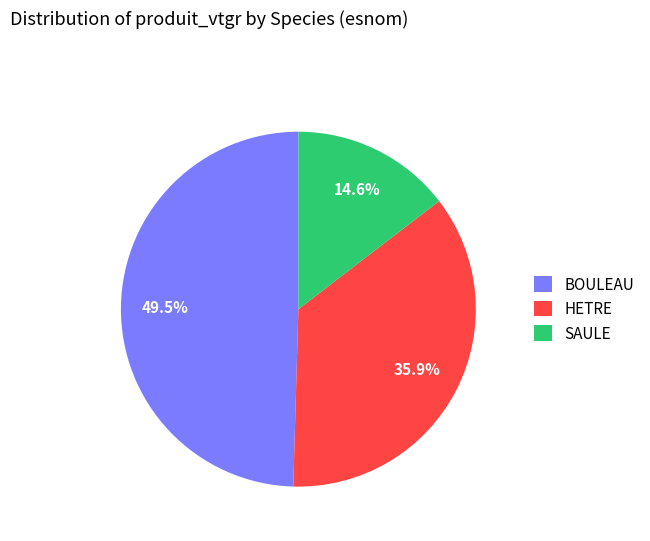

Rank the categories by value from lowest to highest.

SAULE, HETRE, BOULEAU